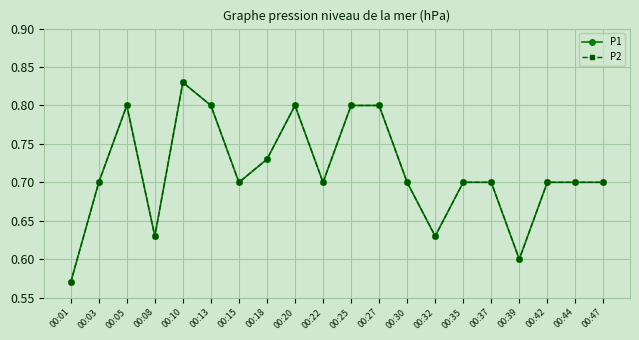

Does the chart have visible grid lines?

Yes